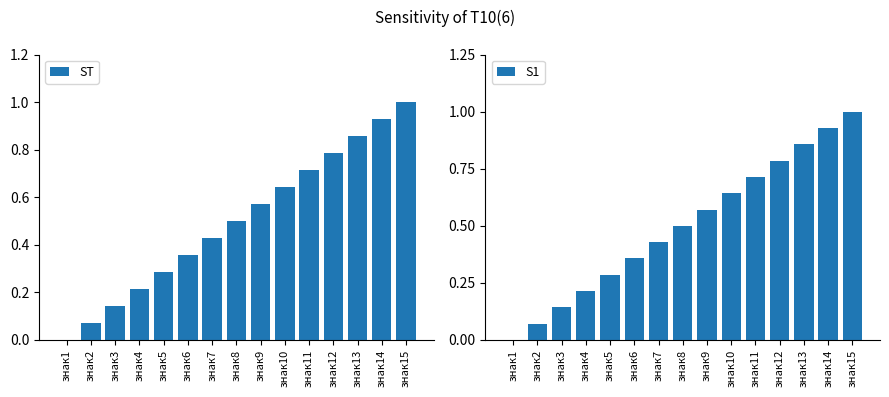

At how many categories does at least one series exceed 0?

14